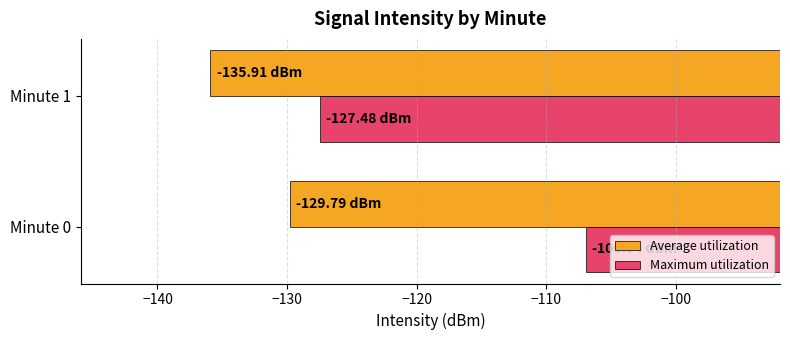

Rank the categories by Maximum utilization value from lowest to highest.

Minute 1, Minute 0